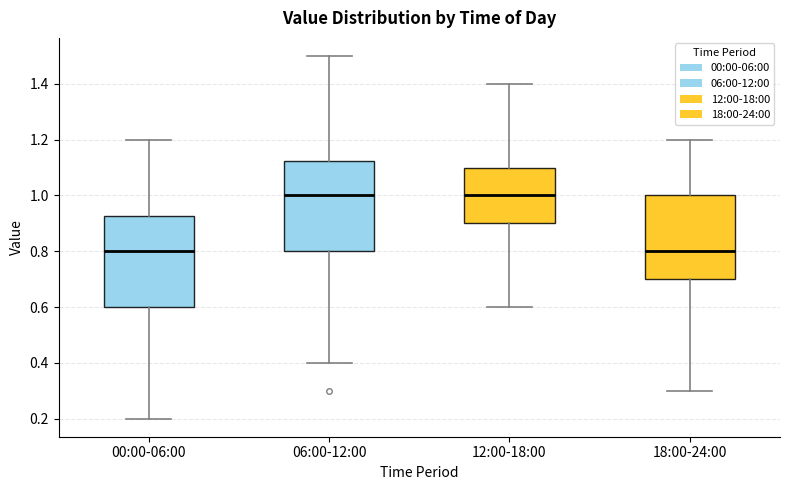

Reading left to right, transcribe this box plot: for each box, give where its median line is, the range the box spans, and where its two whiskers end, as read against the y-axis. The values are not printed on the chart, so give them approximately, as read against the axis.

00:00-06:00: median 0.80, box 0.60 to 0.92, whiskers 0.20 to 1.20
06:00-12:00: median 1.00, box 0.80 to 1.12, whiskers 0.40 to 1.50
12:00-18:00: median 1.00, box 0.90 to 1.10, whiskers 0.60 to 1.40
18:00-24:00: median 0.80, box 0.70 to 1.00, whiskers 0.30 to 1.20